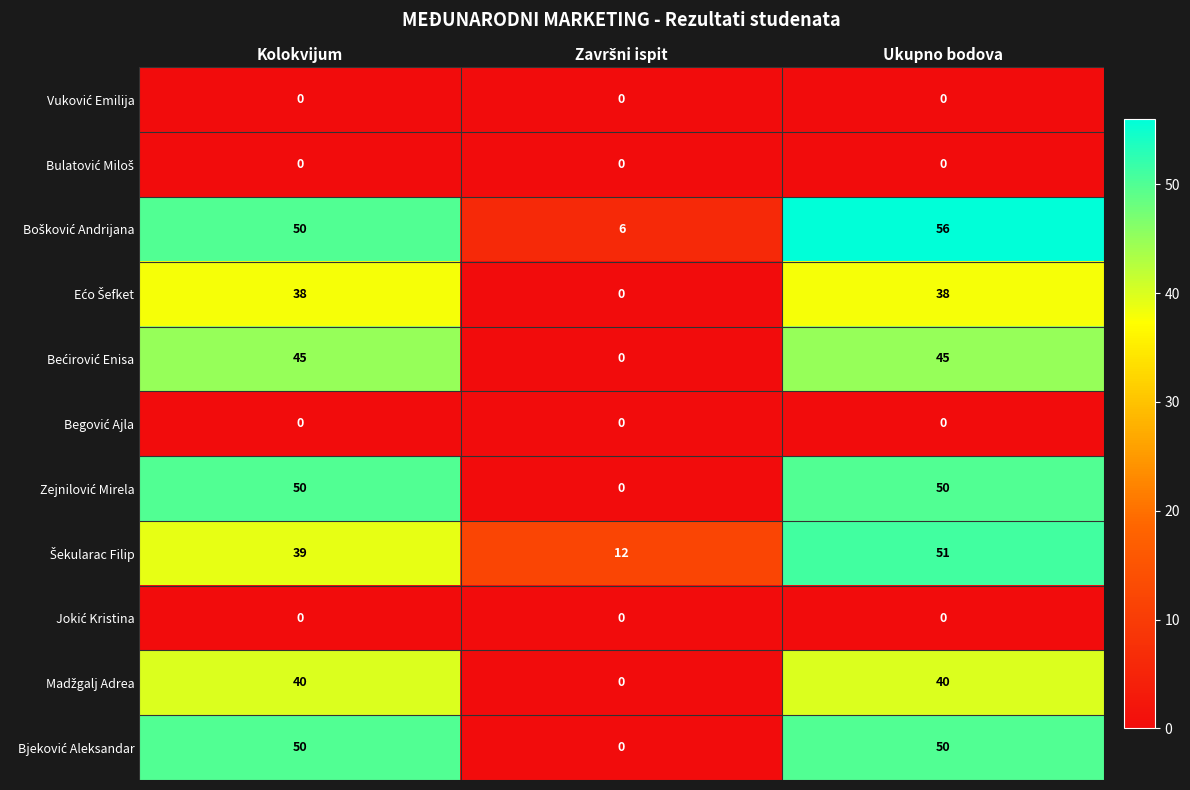

What is the greatest value displayed?

56